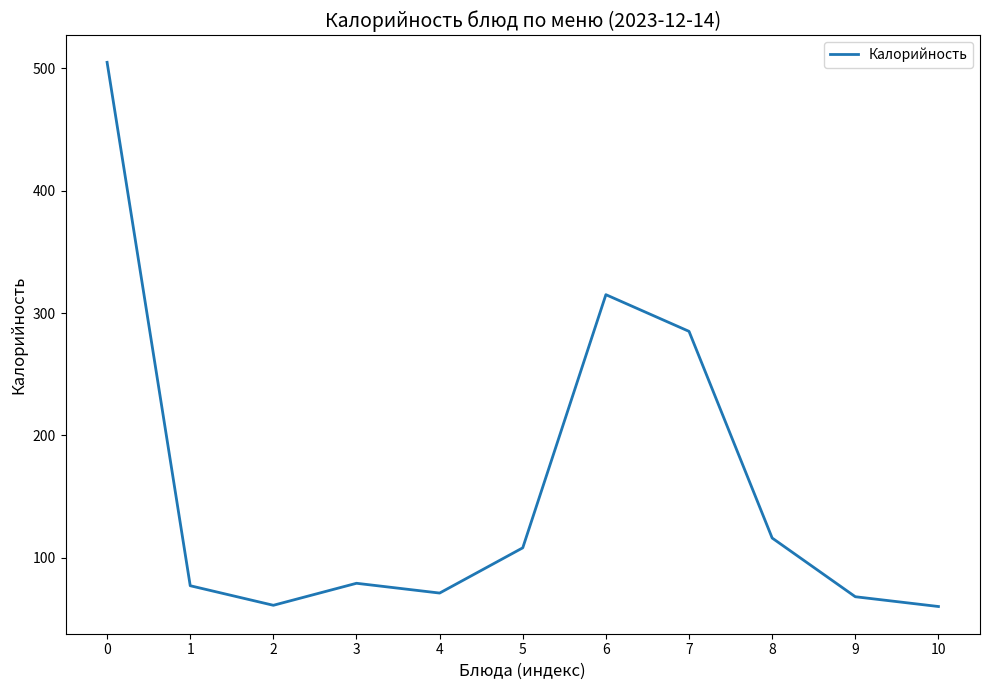

The value at 3 is 79. True or false?

True